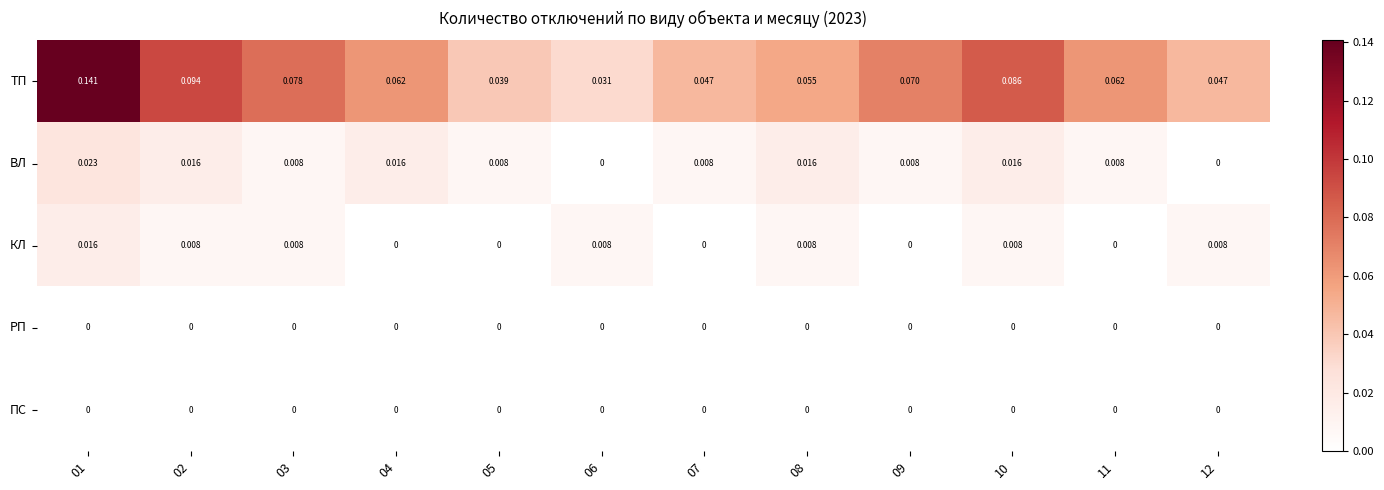

Is the value of ТП at 01 greater than the value of КЛ at 06?

Yes